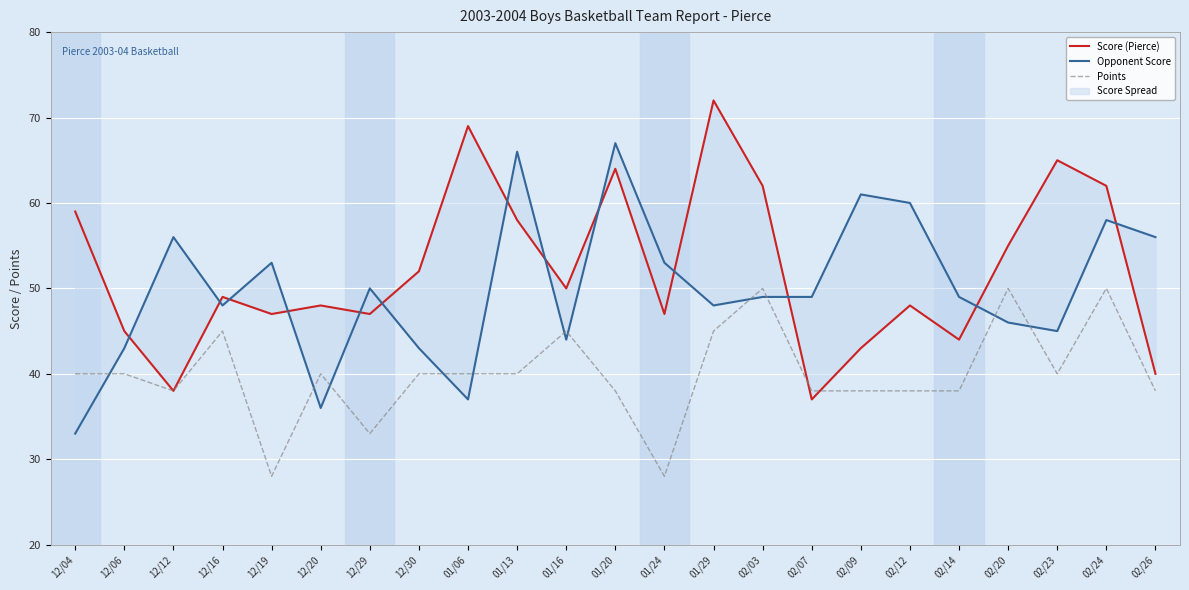

Reading left to right, what are all the values shown in this chart?

Score (Pierce): 12/04=59	12/06=45	12/12=38	12/16=49	12/19=47	12/20=48	12/29=47	12/30=52	01/06=69	01/13=58	01/16=50	01/20=64	01/24=47	01/29=72	02/03=62	02/07=37	02/09=43	02/12=48	02/14=44	02/20=55	02/23=65	02/24=62	02/26=40
Opponent Score: 12/04=33	12/06=43	12/12=56	12/16=48	12/19=53	12/20=36	12/29=50	12/30=43	01/06=37	01/13=66	01/16=44	01/20=67	01/24=53	01/29=48	02/03=49	02/07=49	02/09=61	02/12=60	02/14=49	02/20=46	02/23=45	02/24=58	02/26=56
Points: 12/04=40	12/06=40	12/12=38	12/16=45	12/19=28	12/20=40	12/29=33	12/30=40	01/06=40	01/13=40	01/16=45	01/20=38	01/24=28	01/29=45	02/03=50	02/07=38	02/09=38	02/12=38	02/14=38	02/20=50	02/23=40	02/24=50	02/26=38